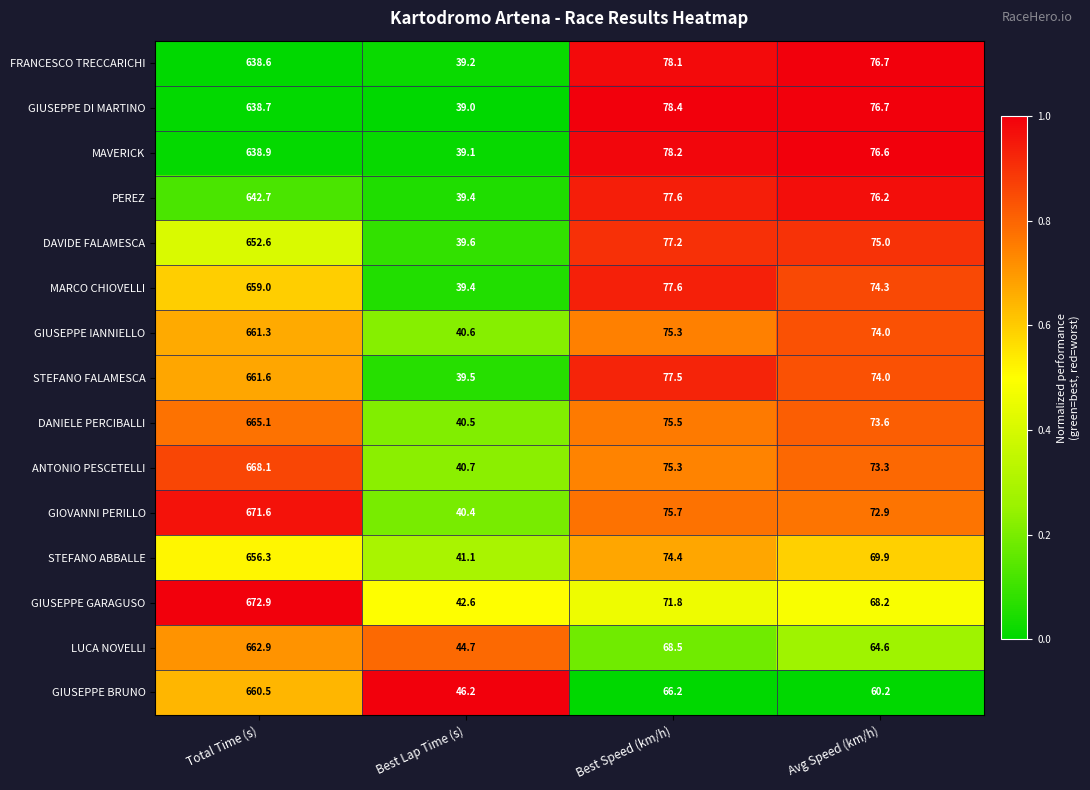

Count the number of categories in the chart.

4